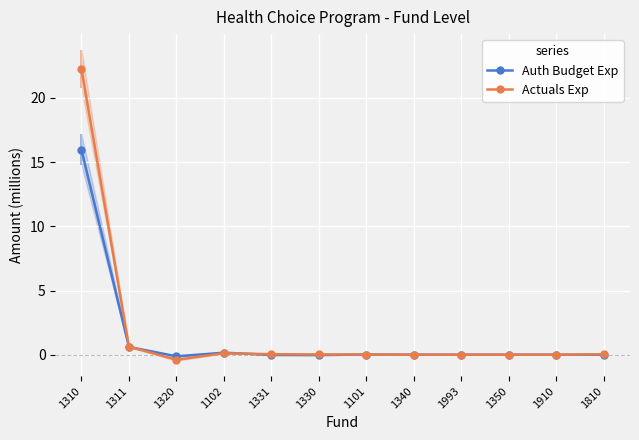

At how many categories does at least one series exceed 9?

1